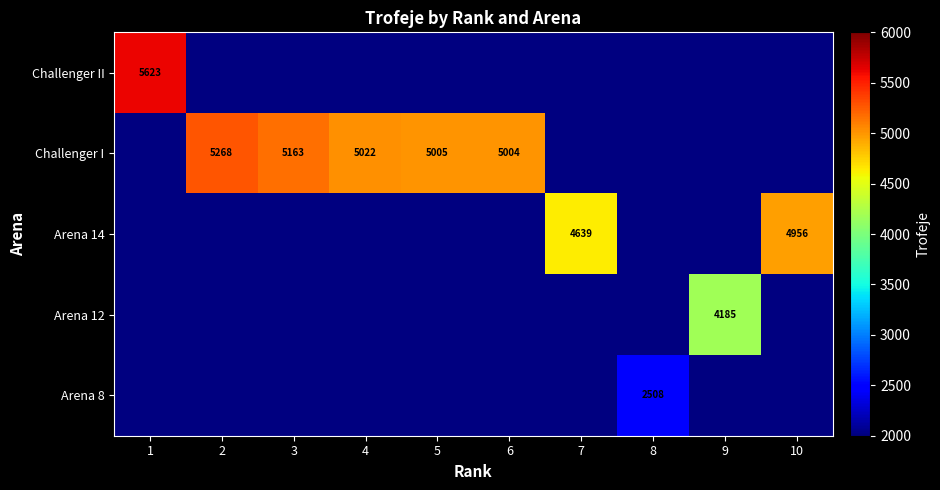

The Challenger I series shows 1480 at 6. True or false?

False